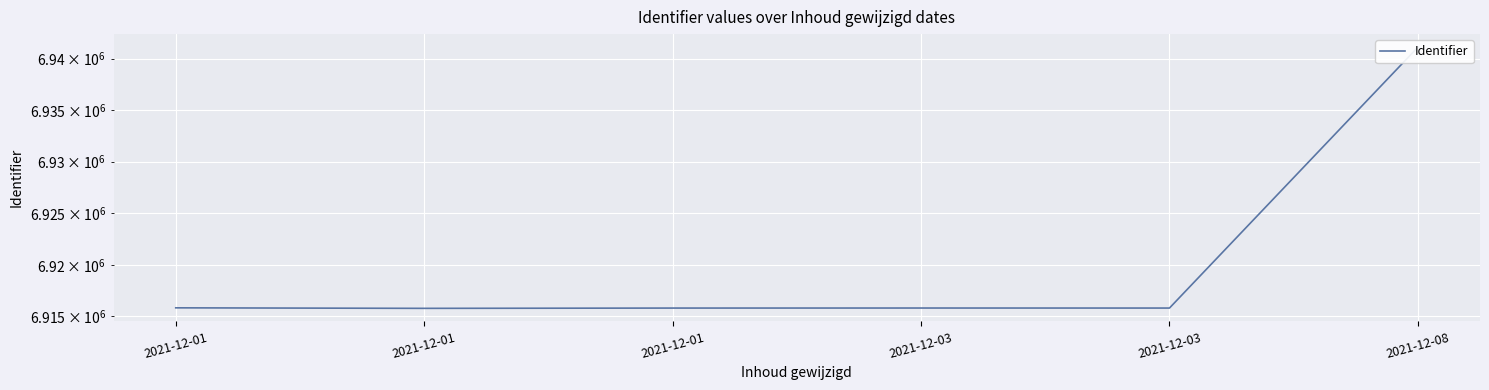

What is the difference between the values at 2021-12-01 and 2021-12-03?

28